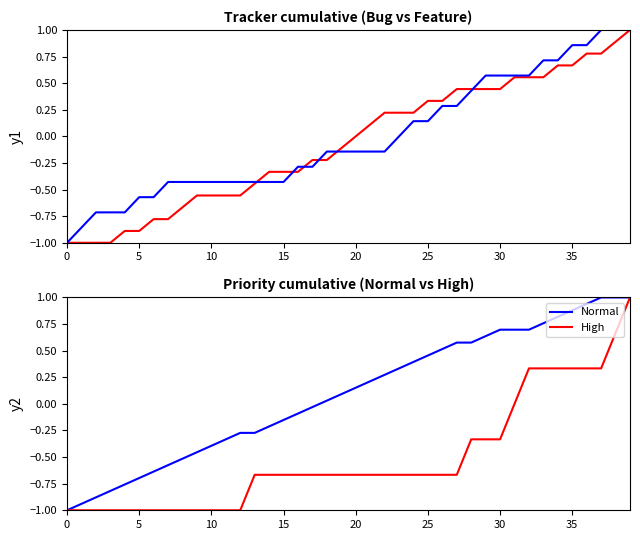

Which category has the highest value in the Bug series?

39